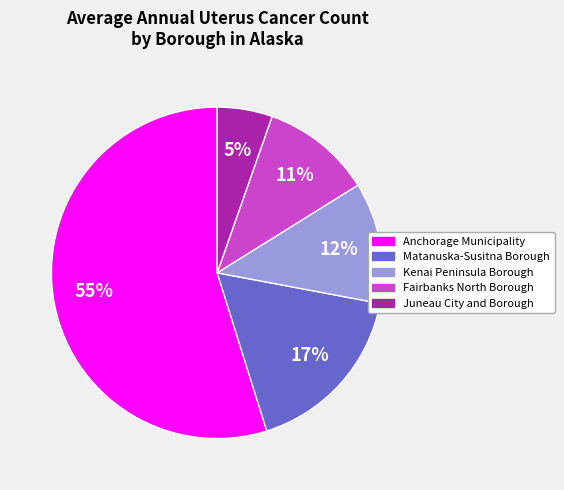

Count the number of slices in the pie.

5